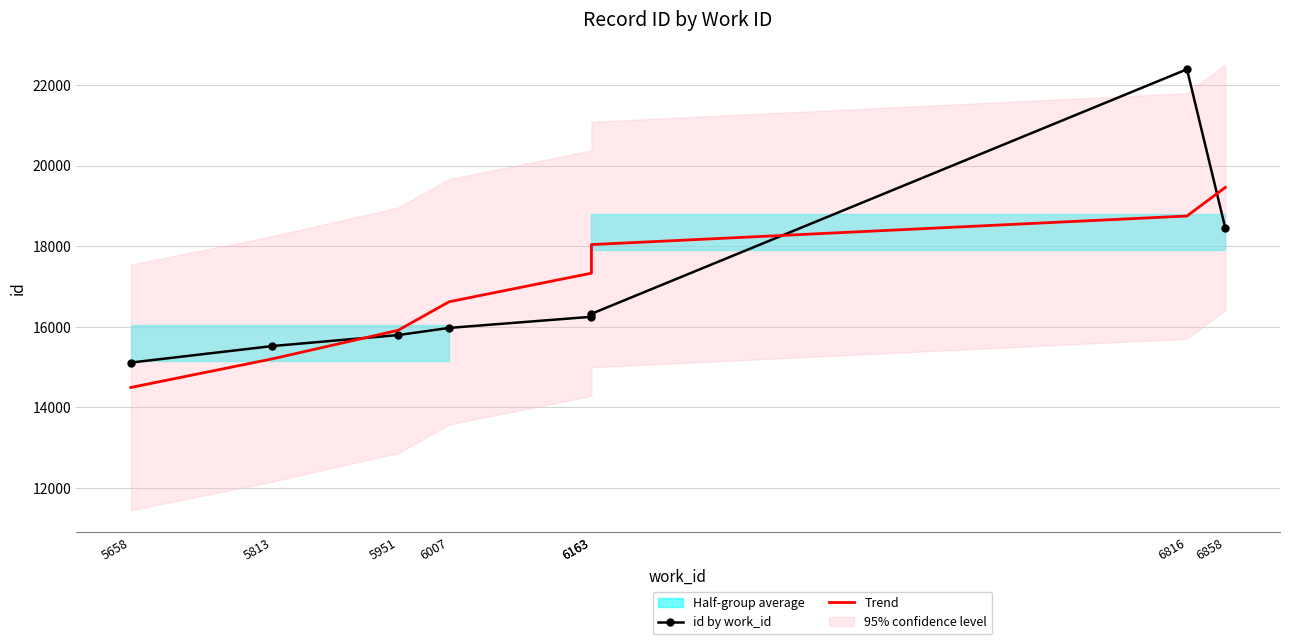

What is the spread (max minus min) of values at 5658?

617.6